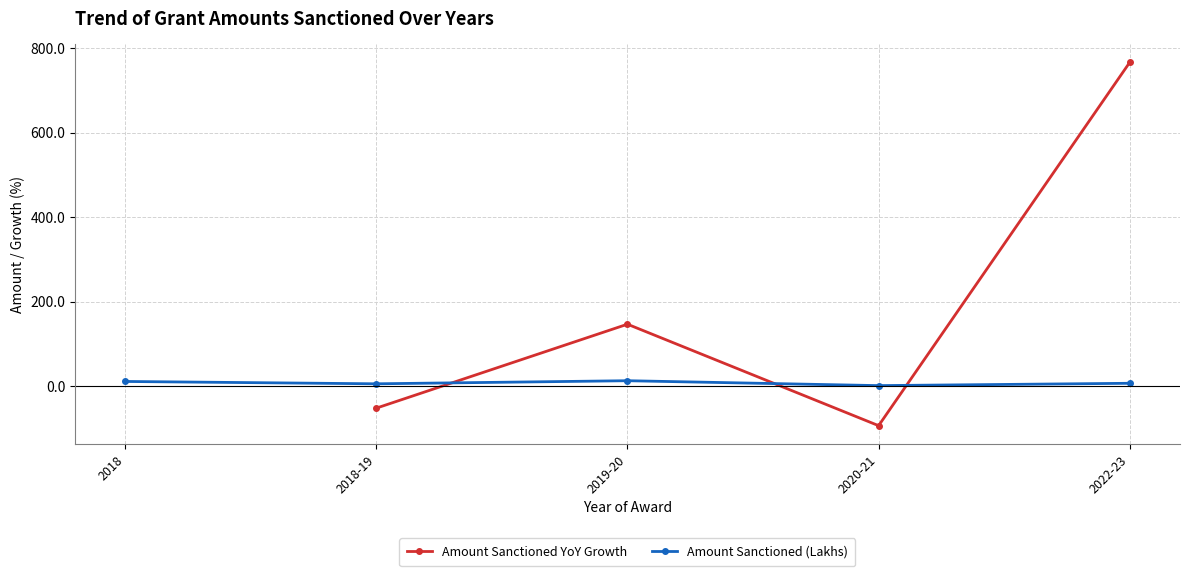

Where does the Amount Sanctioned YoY Growth series first go above -52?

2019-20